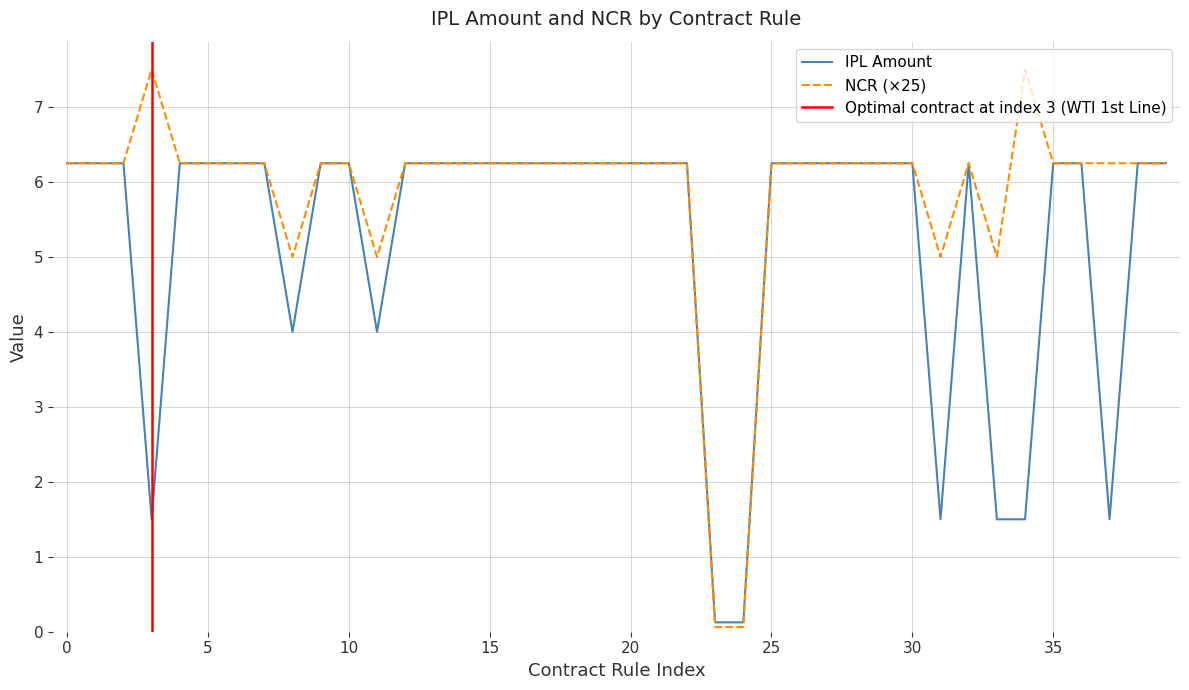

Rank the series at 19.A.24 from highest to lowest value.

IPL Amount, NCR